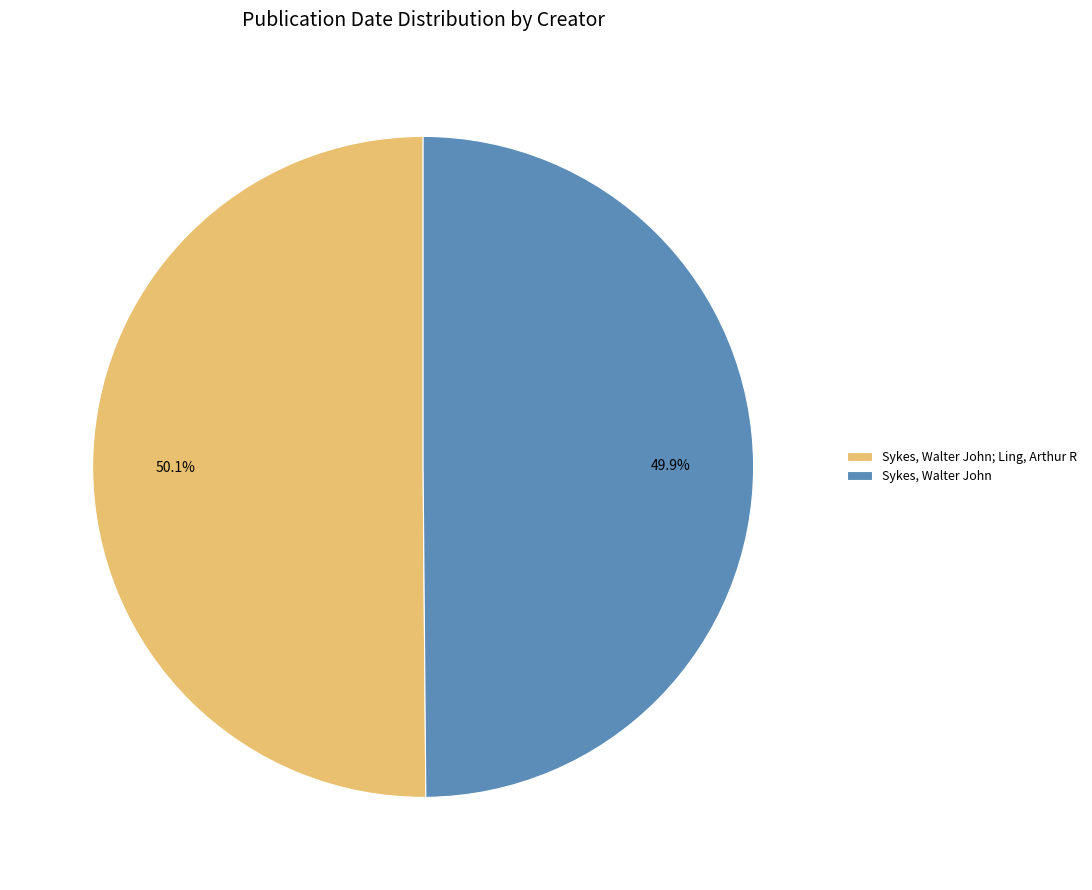

Is there any slice that represents more than half of the pie?

Yes